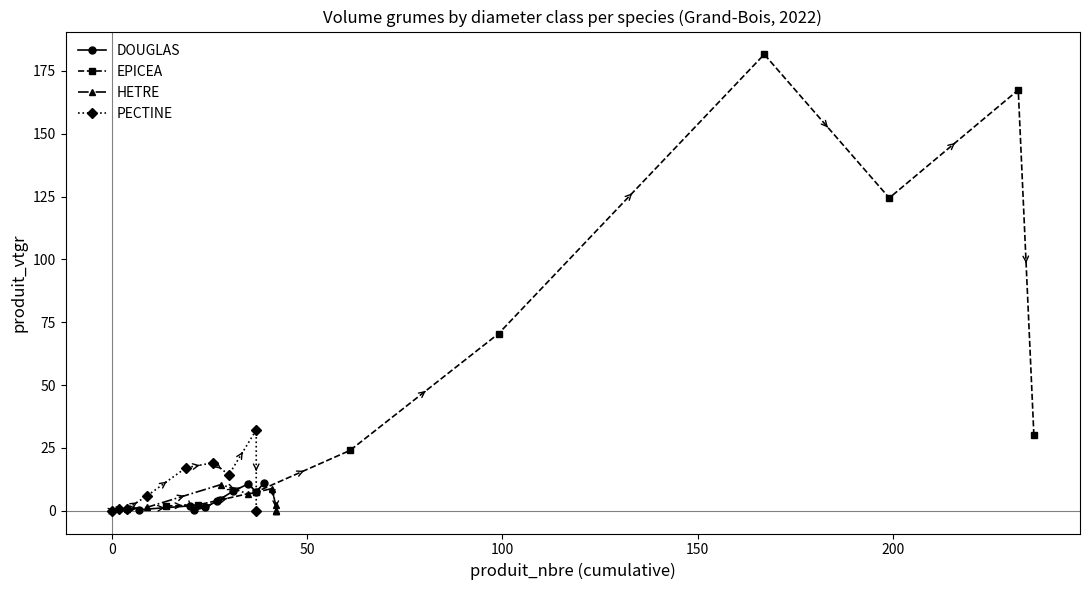

What is the greatest value displayed?

181.6